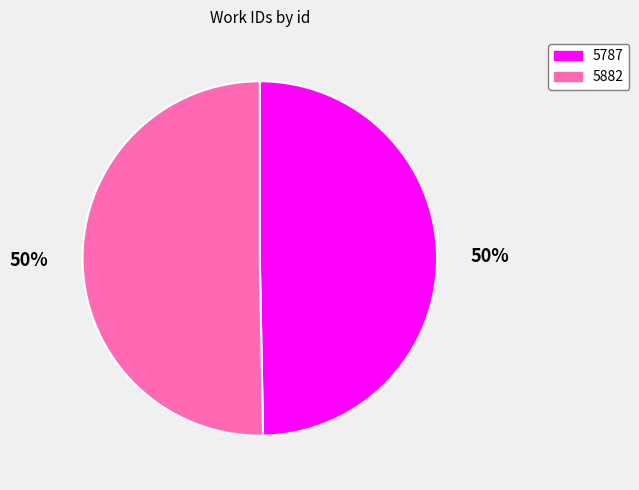

To the nearest percent, what percentage of the pie is 5882?

50%